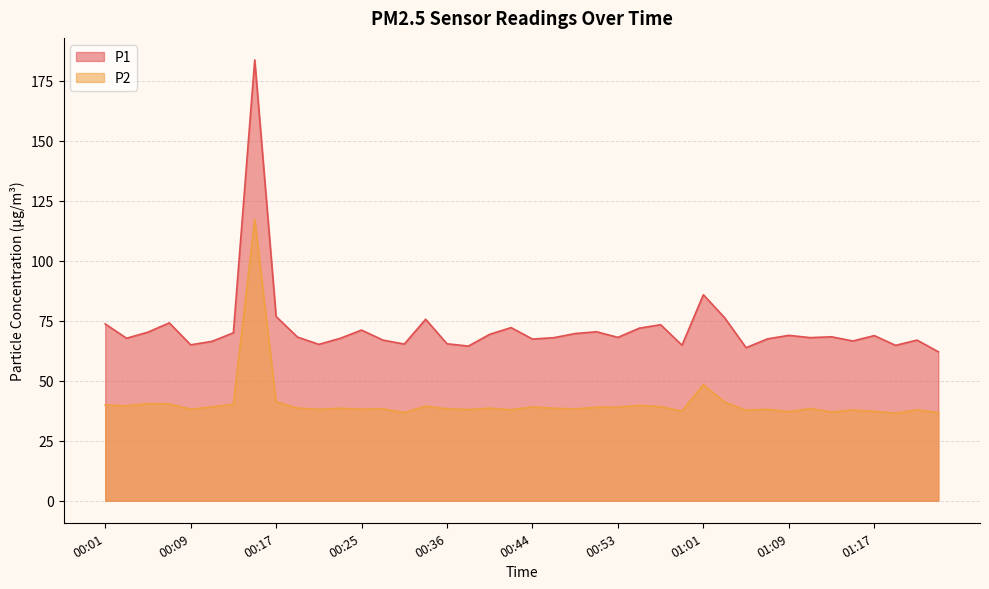

What position from the right is 00:44?

20